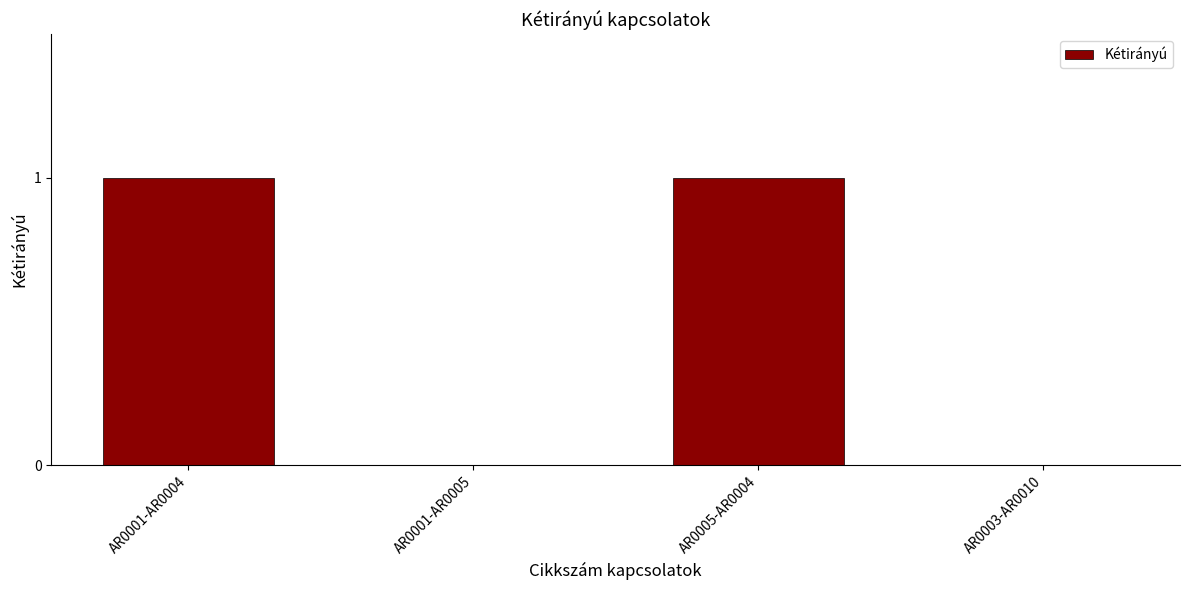

Between AR0001-AR0004 and AR0003-AR0010, which is larger?

AR0001-AR0004